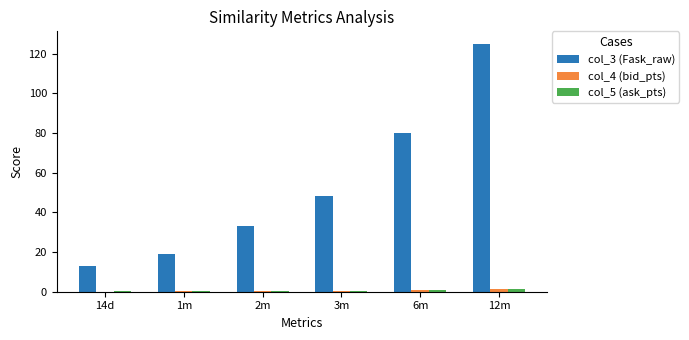

What is the sum of the col_4 (bid_pts) values at 12m and 1m?

1.7